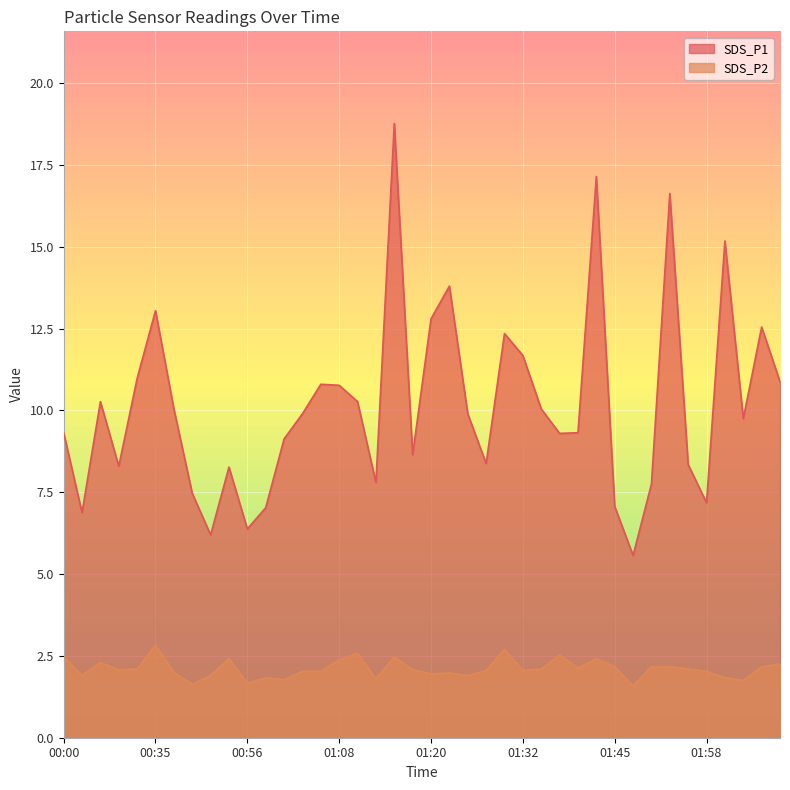

What is the sum of the SDS_P1 values at 00:45 and 01:48?

13.8